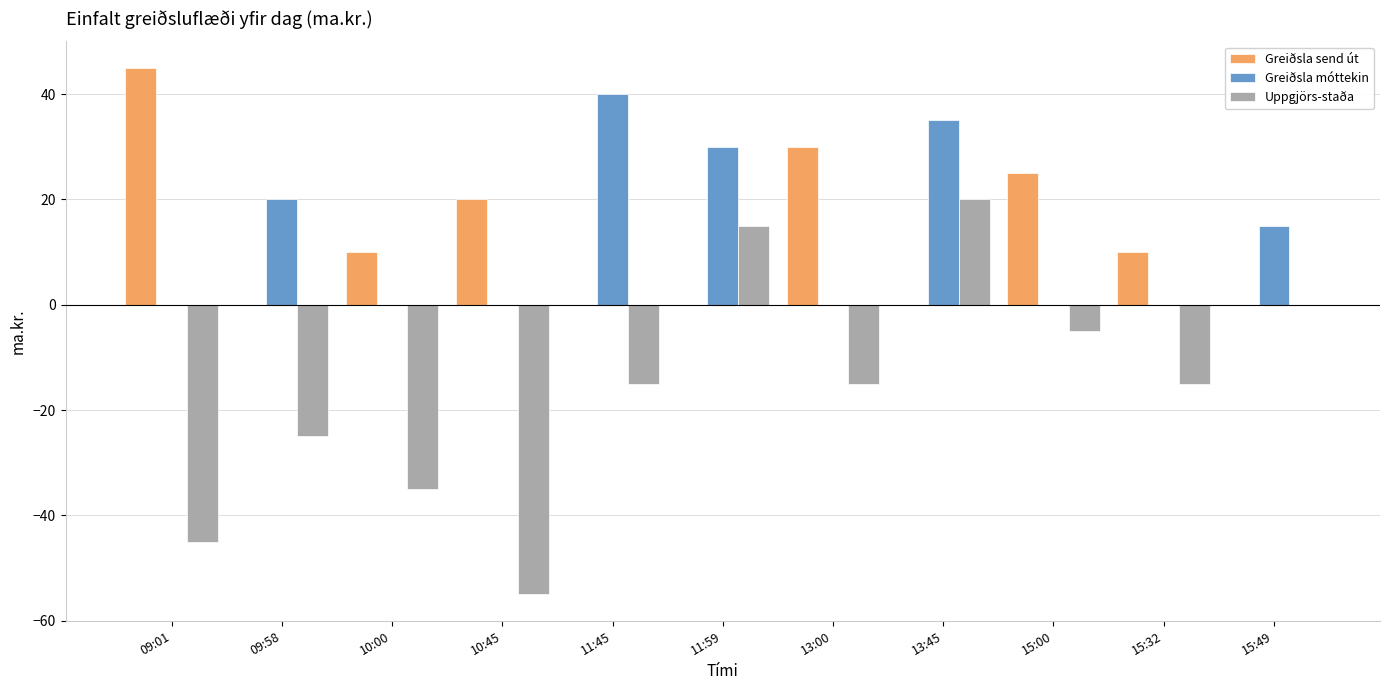

The Greiðsla móttekin series shows 30 at 11:59. True or false?

True